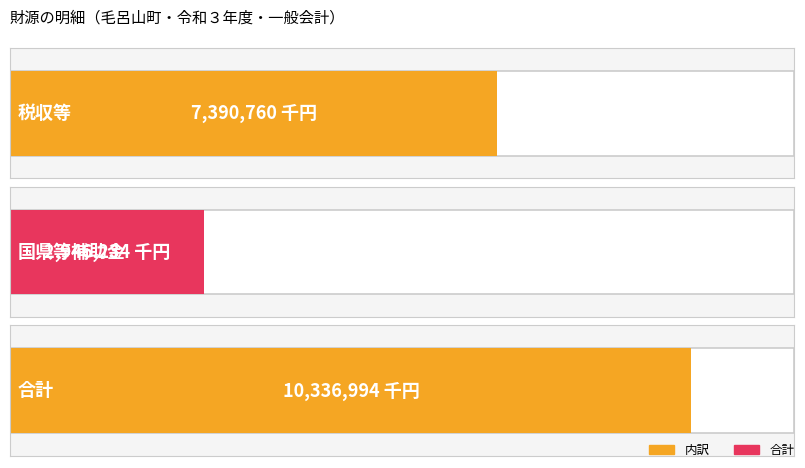

What is the label of the 3rd bar from the right?

税収等